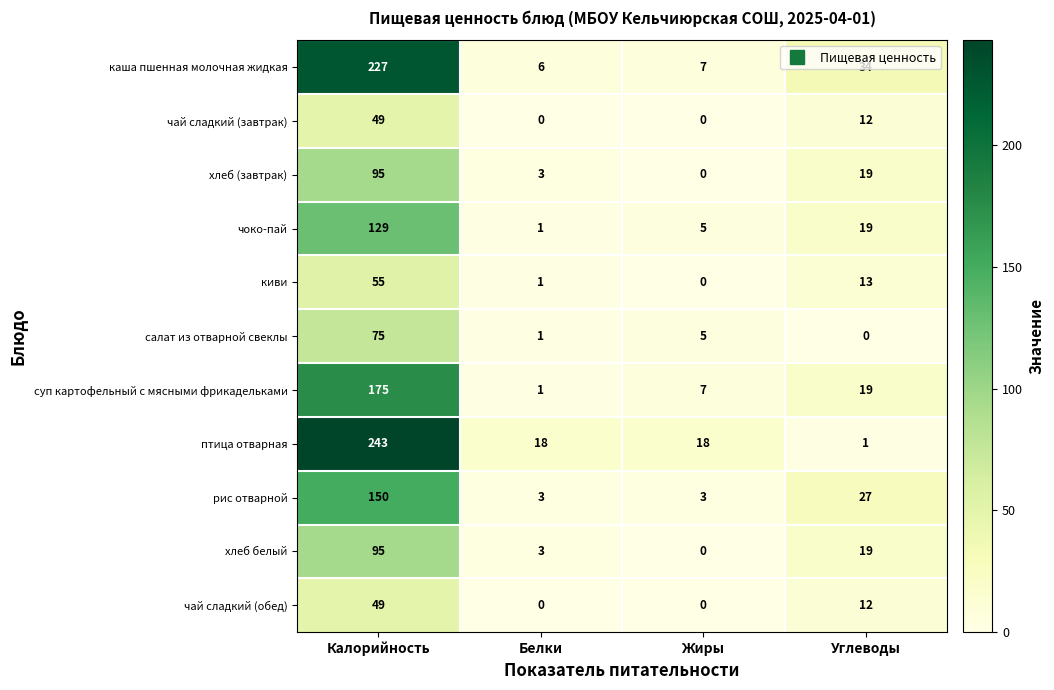

At how many categories does at least one series exceed 100?

1